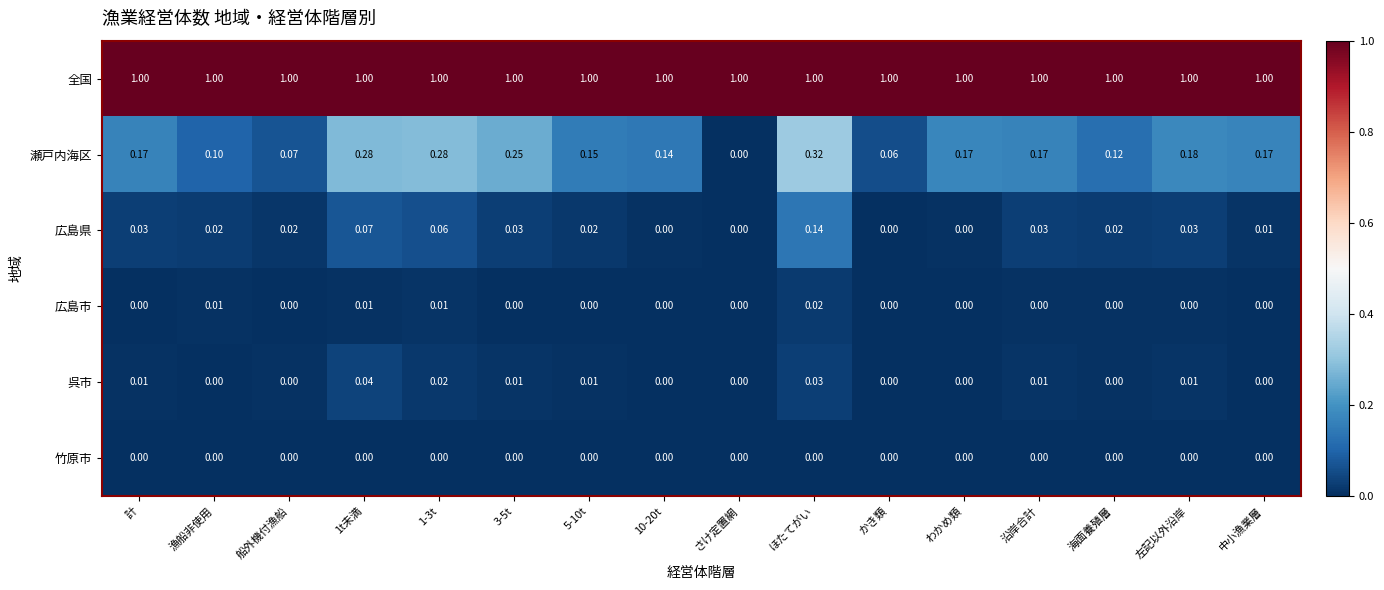

Which series changed the most between 漁船非使用 and 中小漁業層?

瀬戸内海区